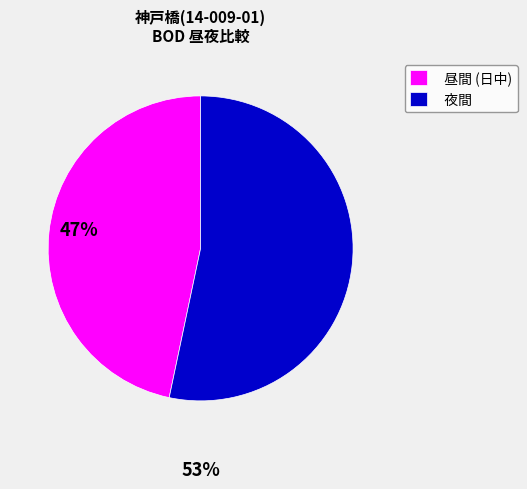

Rank the categories by value from lowest to highest.

昼間 (日中), 夜間